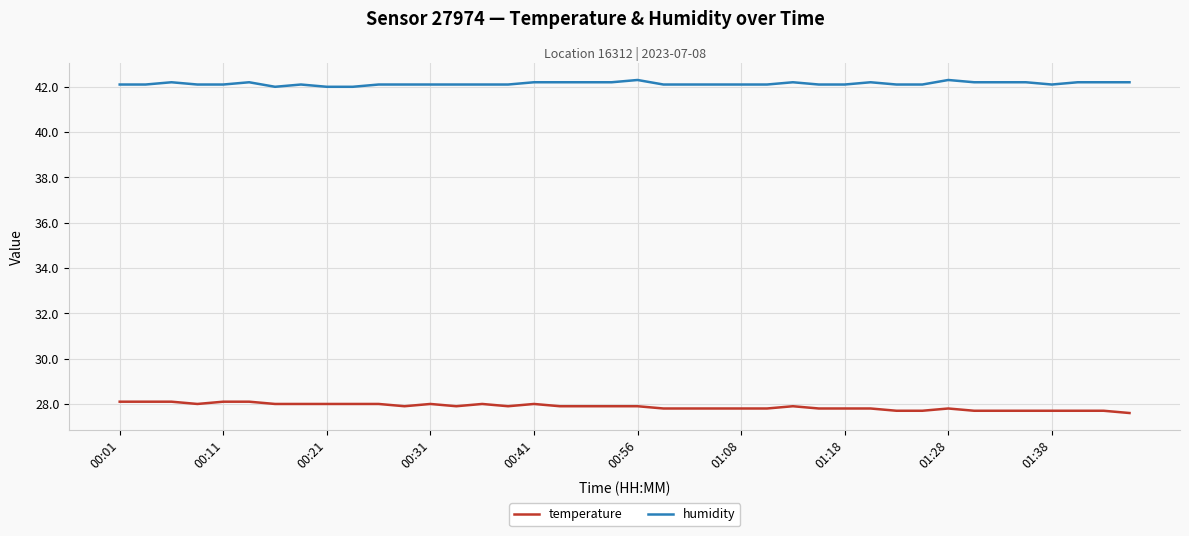

True or false: temperature and humidity intersect in this chart.

False